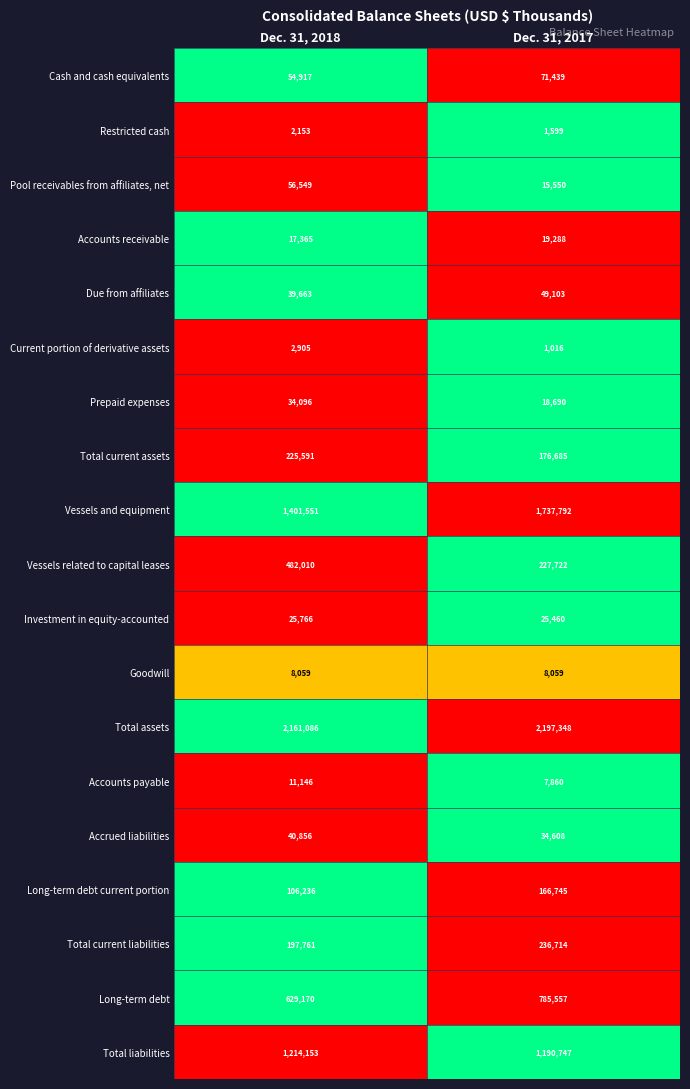

Which series changed the most between Dec. 31, 2018 and Dec. 31, 2017?

Vessels and equipment